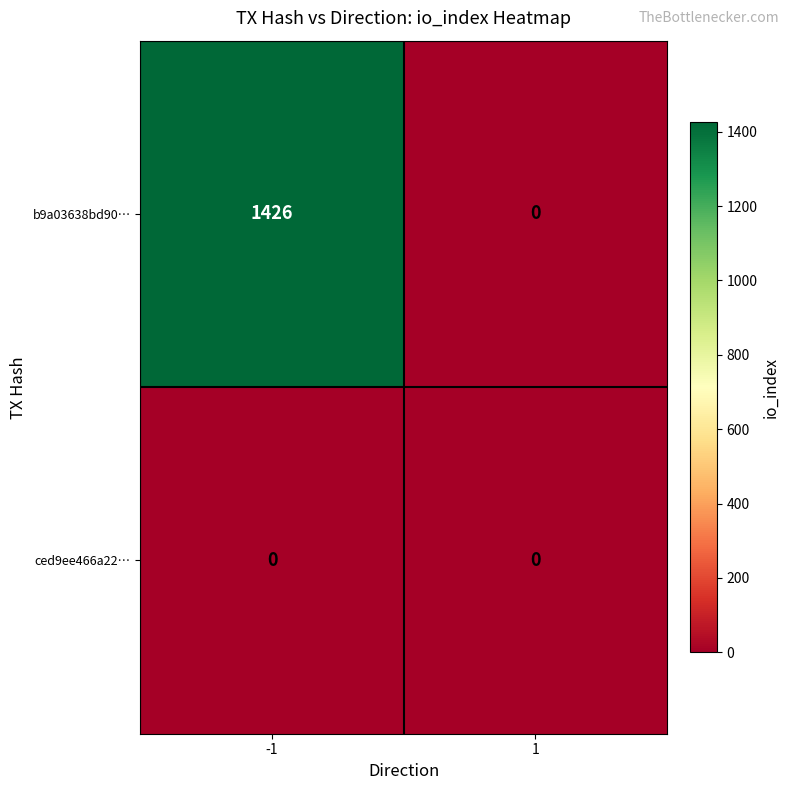

The value of b9a03638bd90… at -1 is 2230. True or false?

False